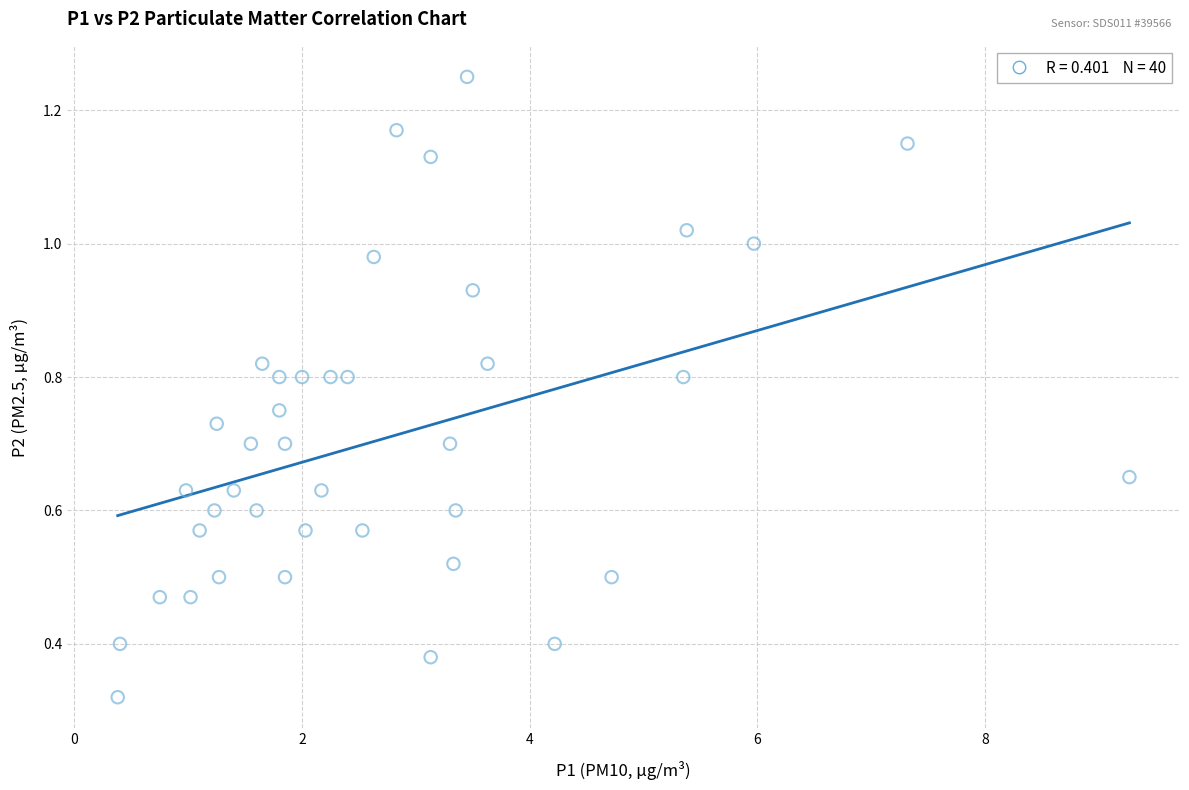

What is the range of X values (max minus min)?

8.9